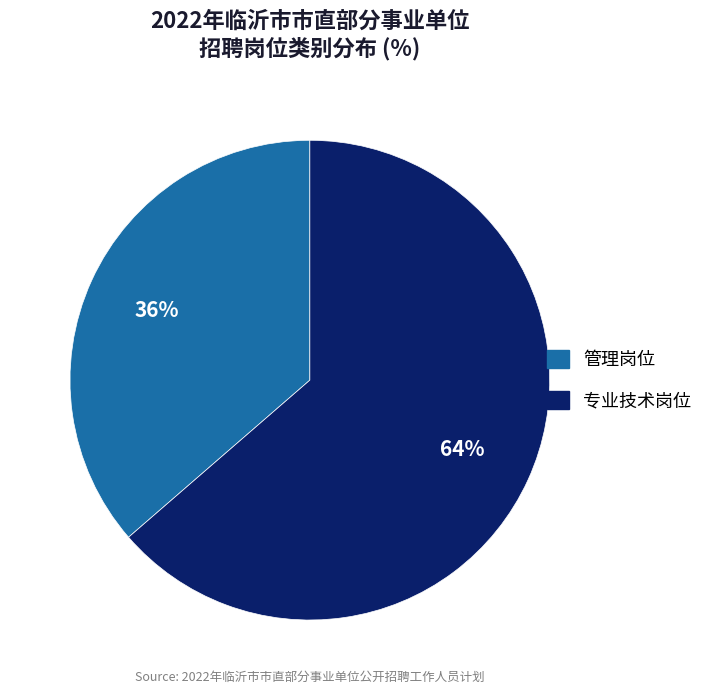

Between 管理岗位 and 专业技术岗位, which is larger?

专业技术岗位